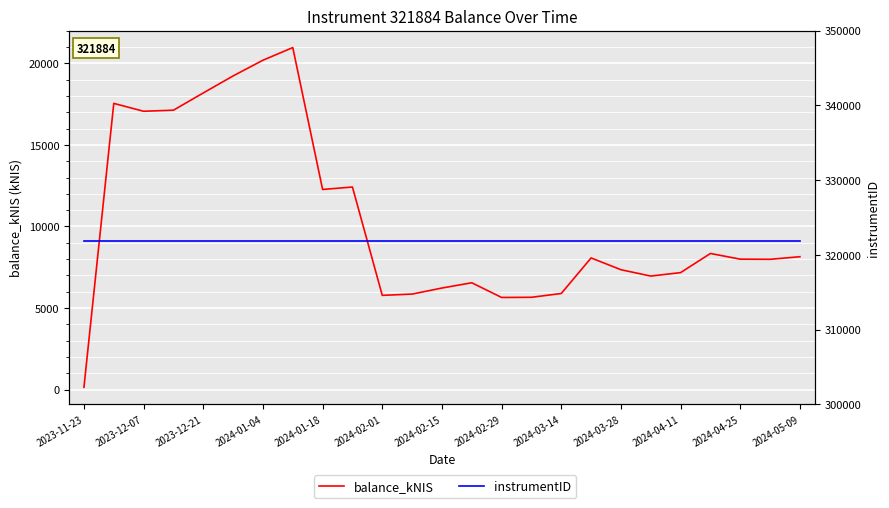

What is the sum of the instrumentID values at 22 and 15?

643768.0